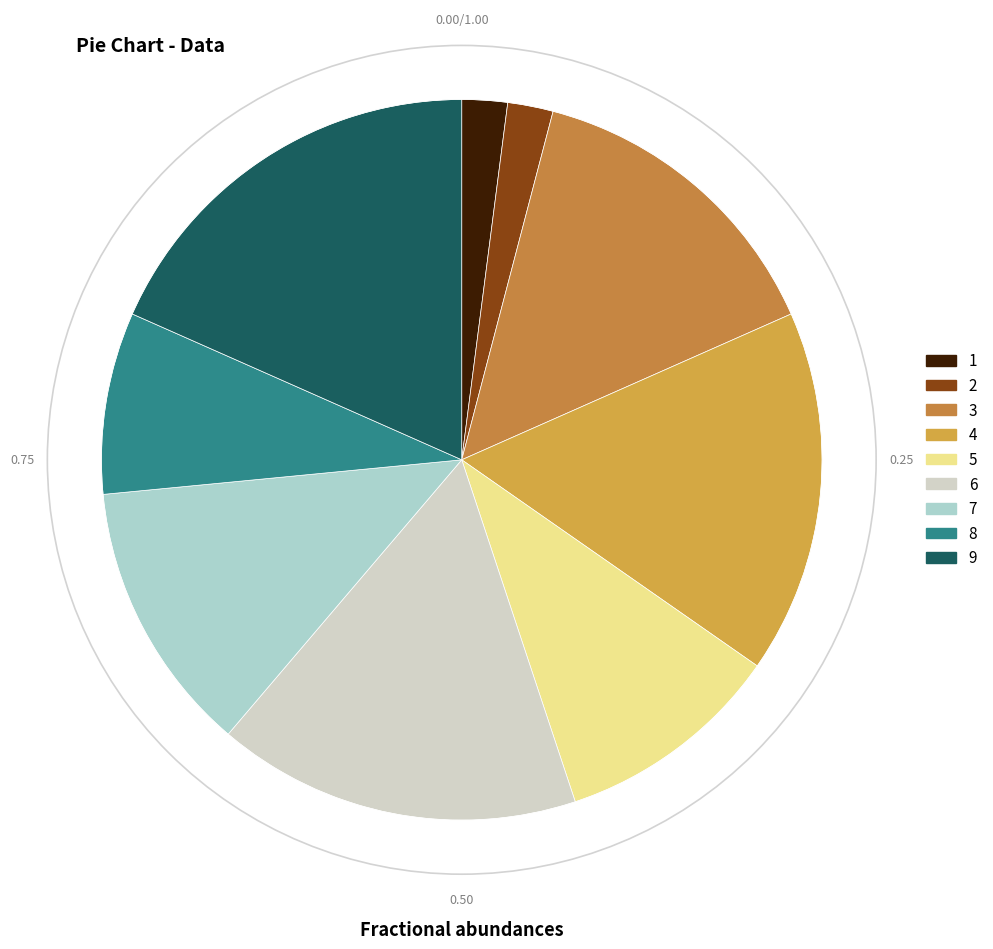

Approximately how many times larger is the value at 3 compared to 2?

7.0